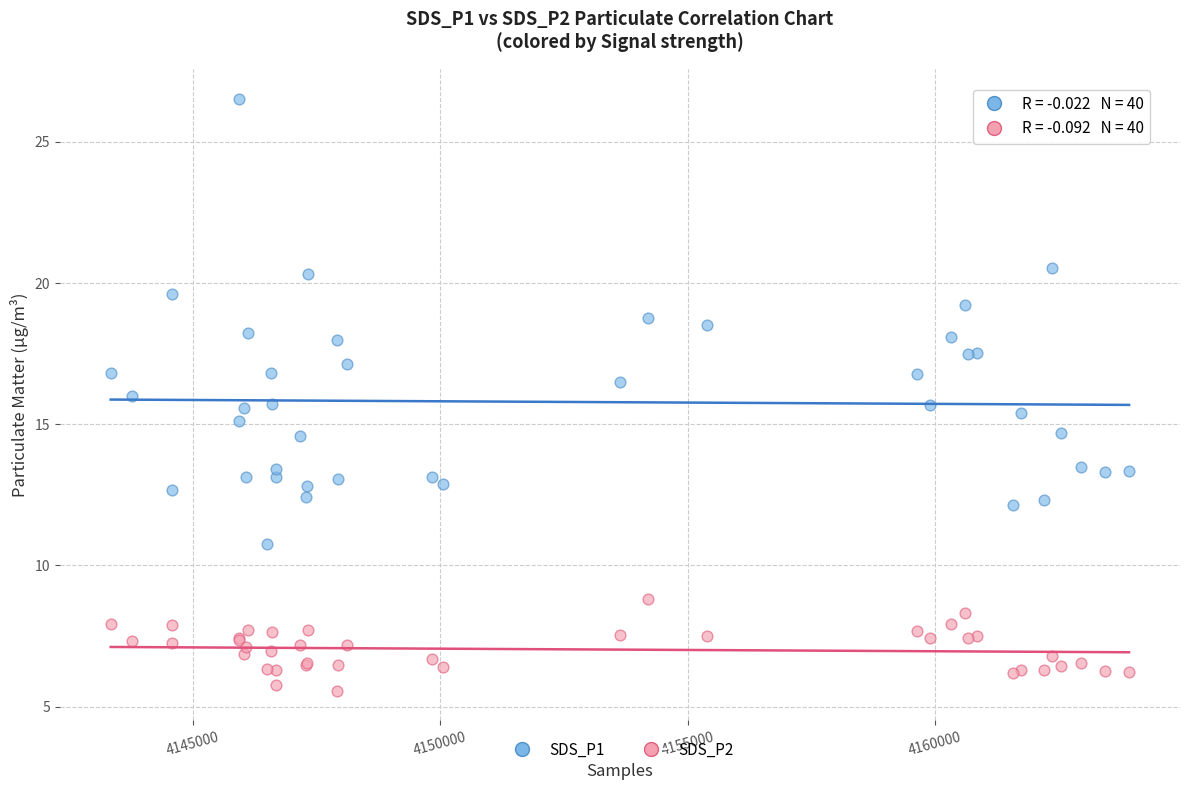

Which series has the largest Y range (max minus min)?

SDS_P1